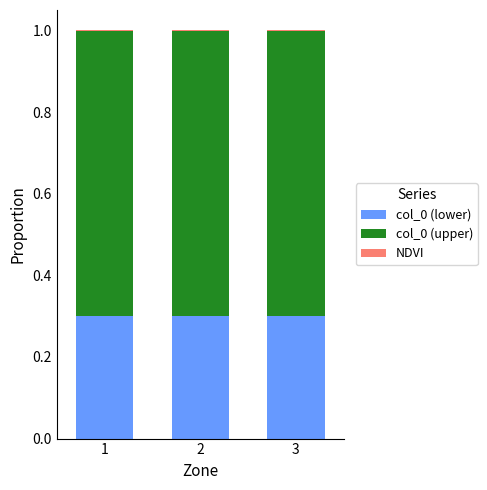

What is the highest value of the col_0 (lower) series?

0.3